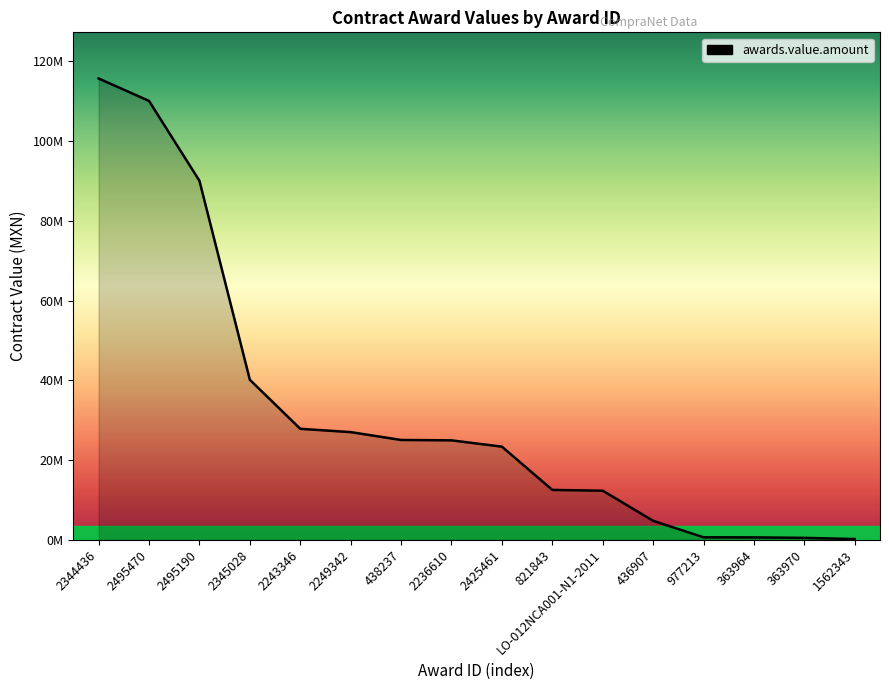

What is the value of the 16th point from the left?

162334.7